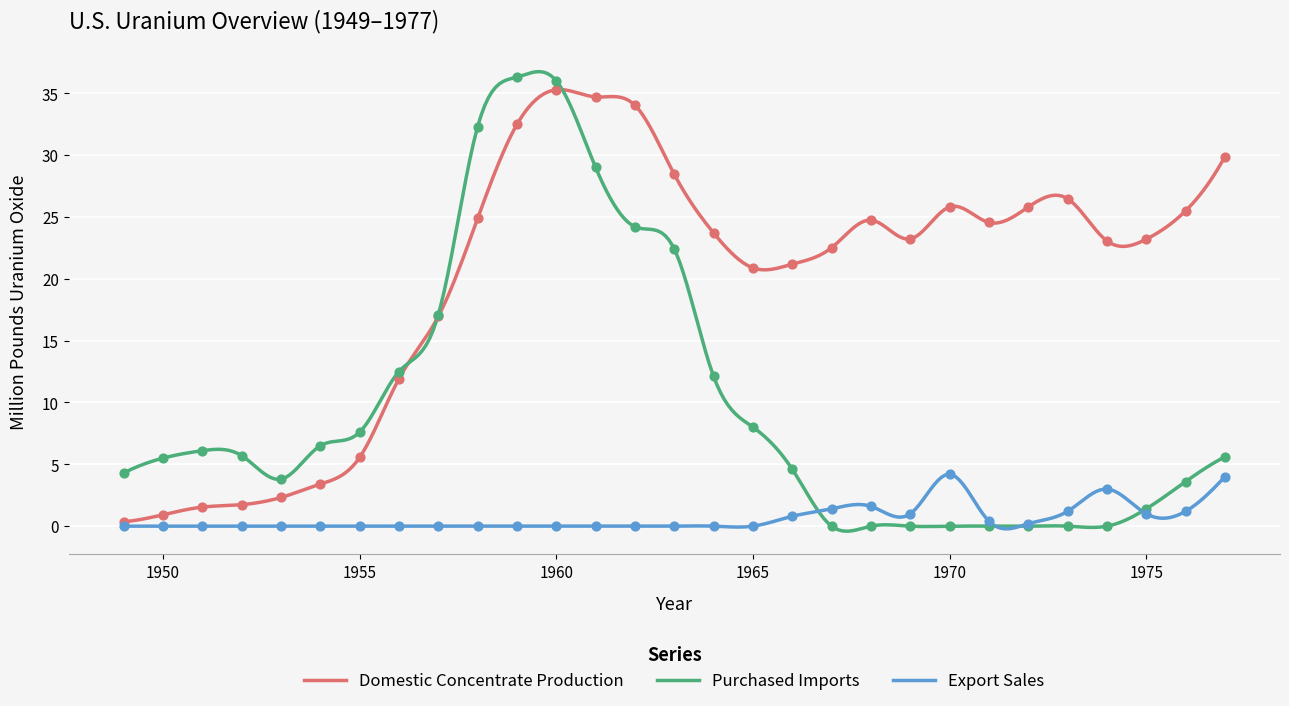

Which series reaches the maximum Y coordinate?

Purchased Imports